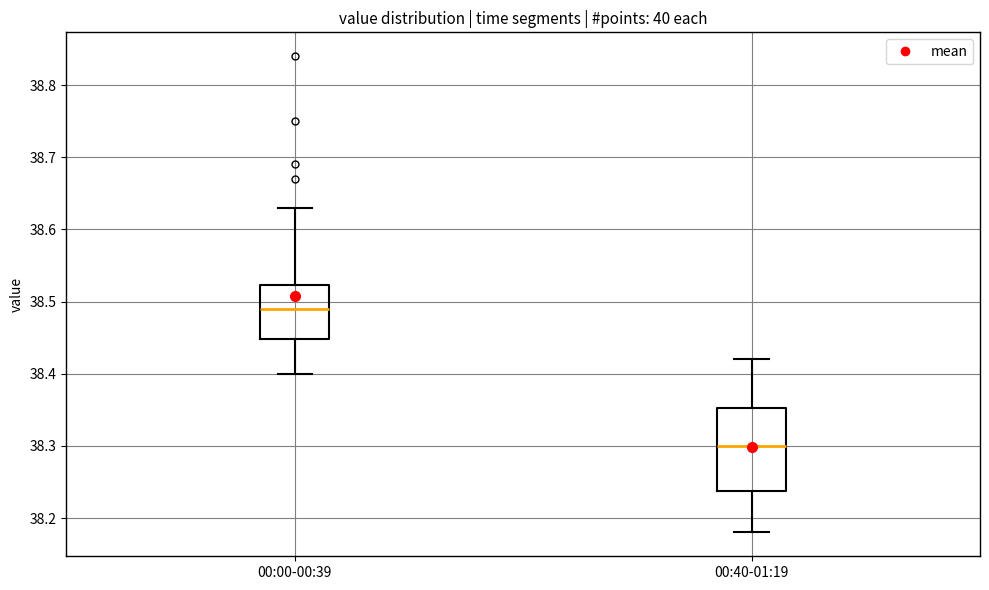

Reading left to right, transcribe this box plot: for each box, give where its median line is, the range the box spans, and where its two whiskers end, as read against the y-axis. The values are not printed on the chart, so give them approximately, as read against the axis.

00:00-00:39: median 38.49, box 38.45 to 38.52, whiskers 38.40 to 38.63
00:40-01:19: median 38.30, box 38.24 to 38.35, whiskers 38.18 to 38.42